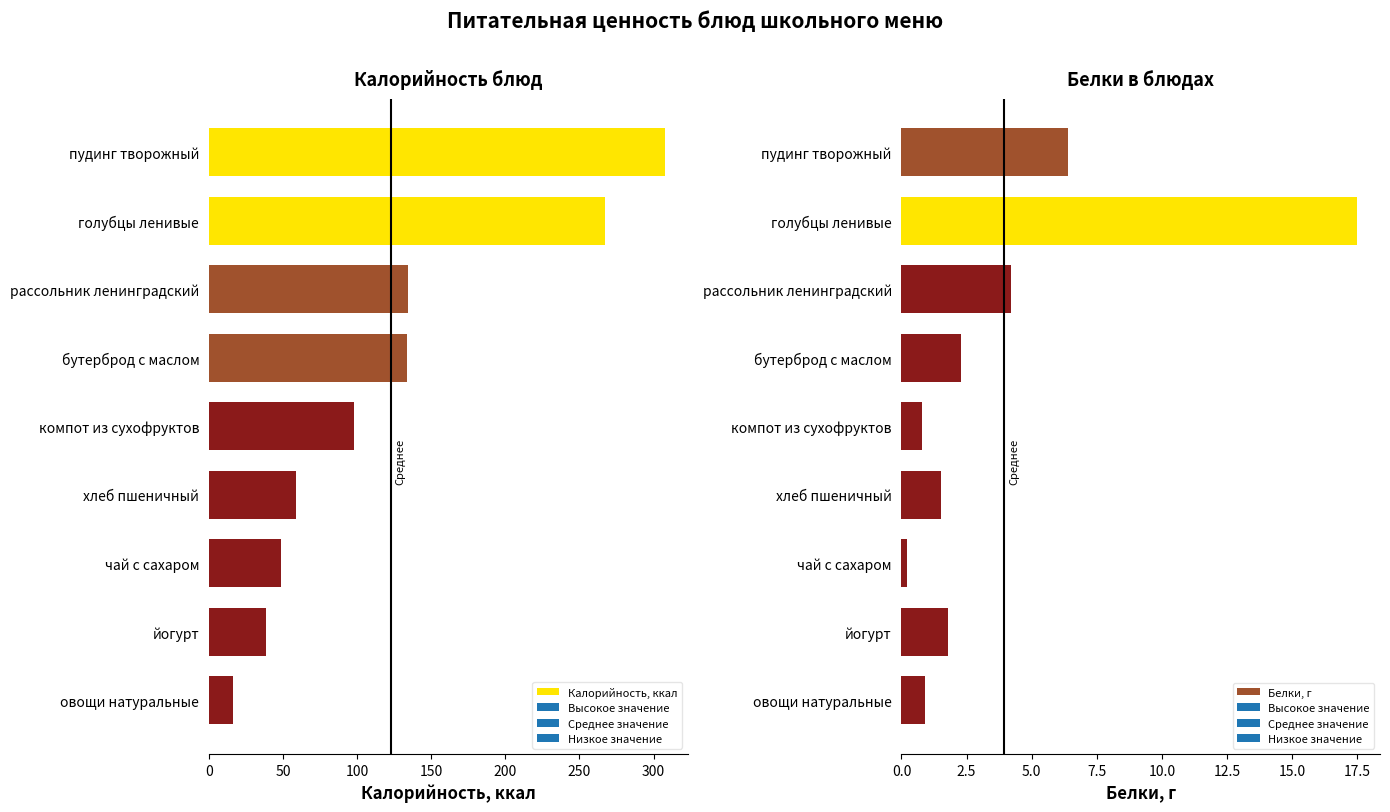

How many categories are shown in the chart?

9